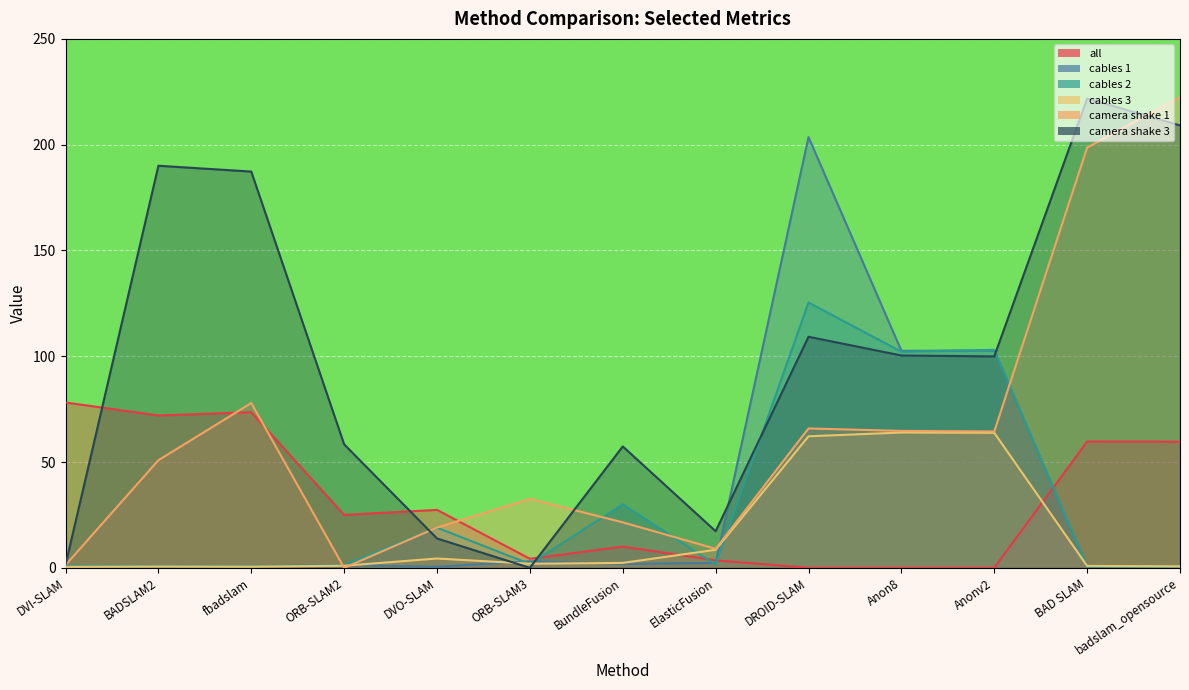

Which series has the largest total across all categories?

camera shake 3